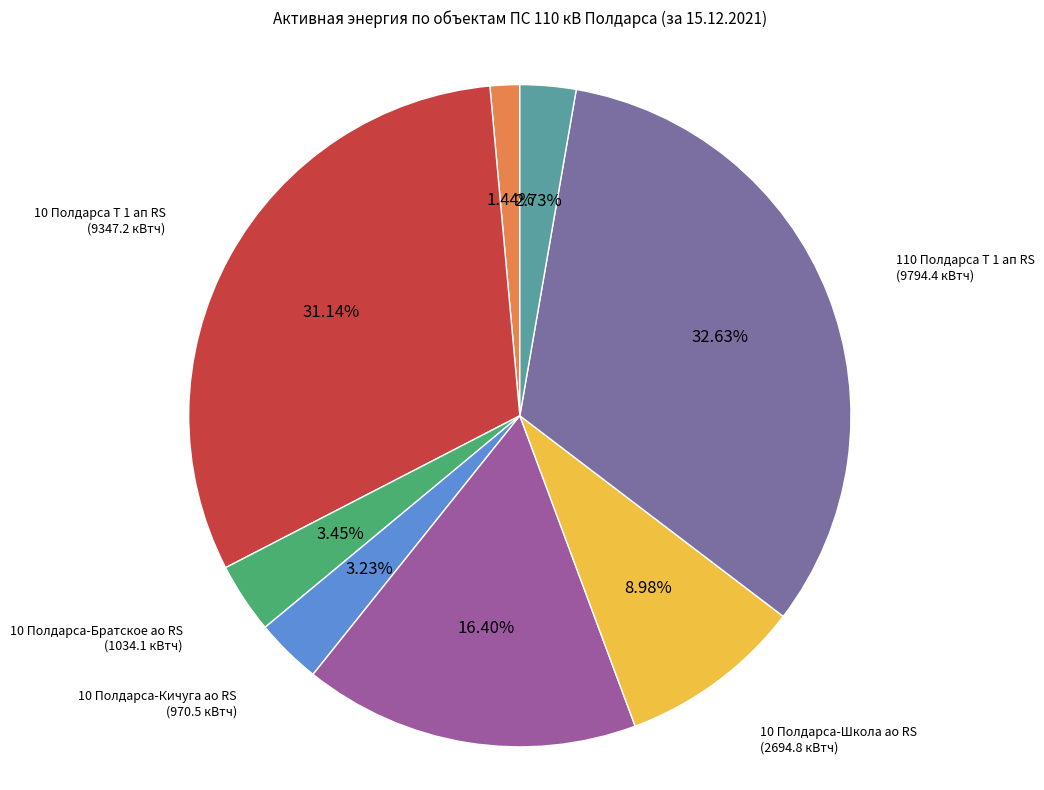

To the nearest percent, what is the average slice percentage?

12%